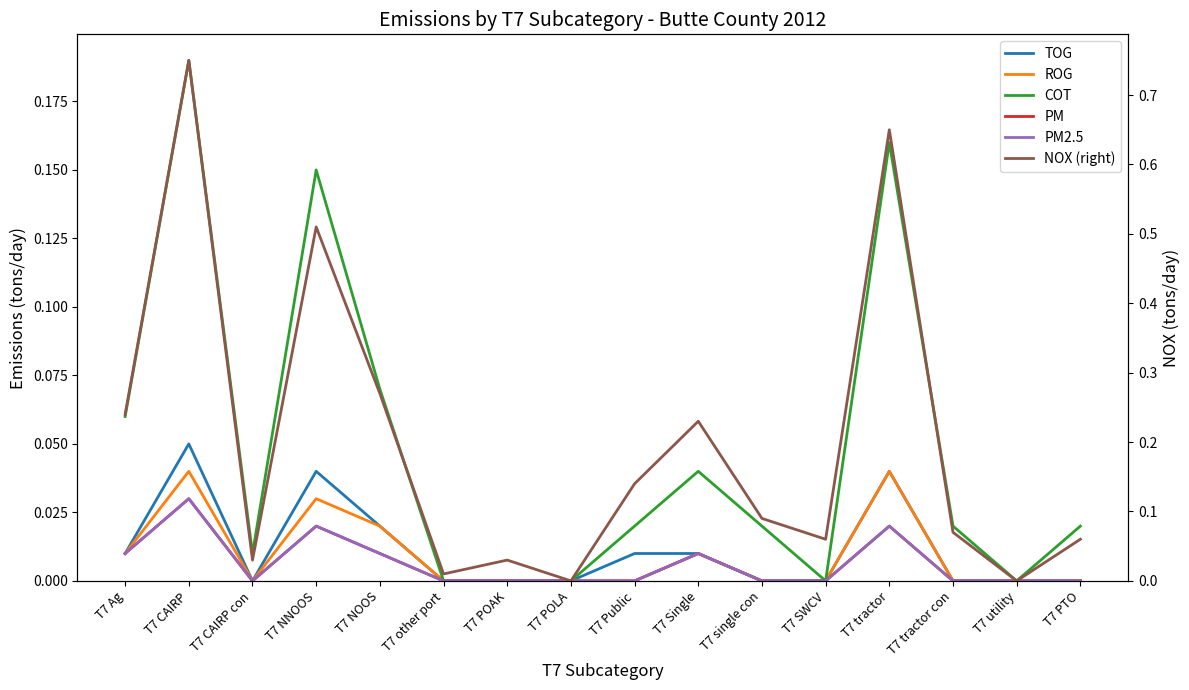

How many positive values does the ROG series have?

6